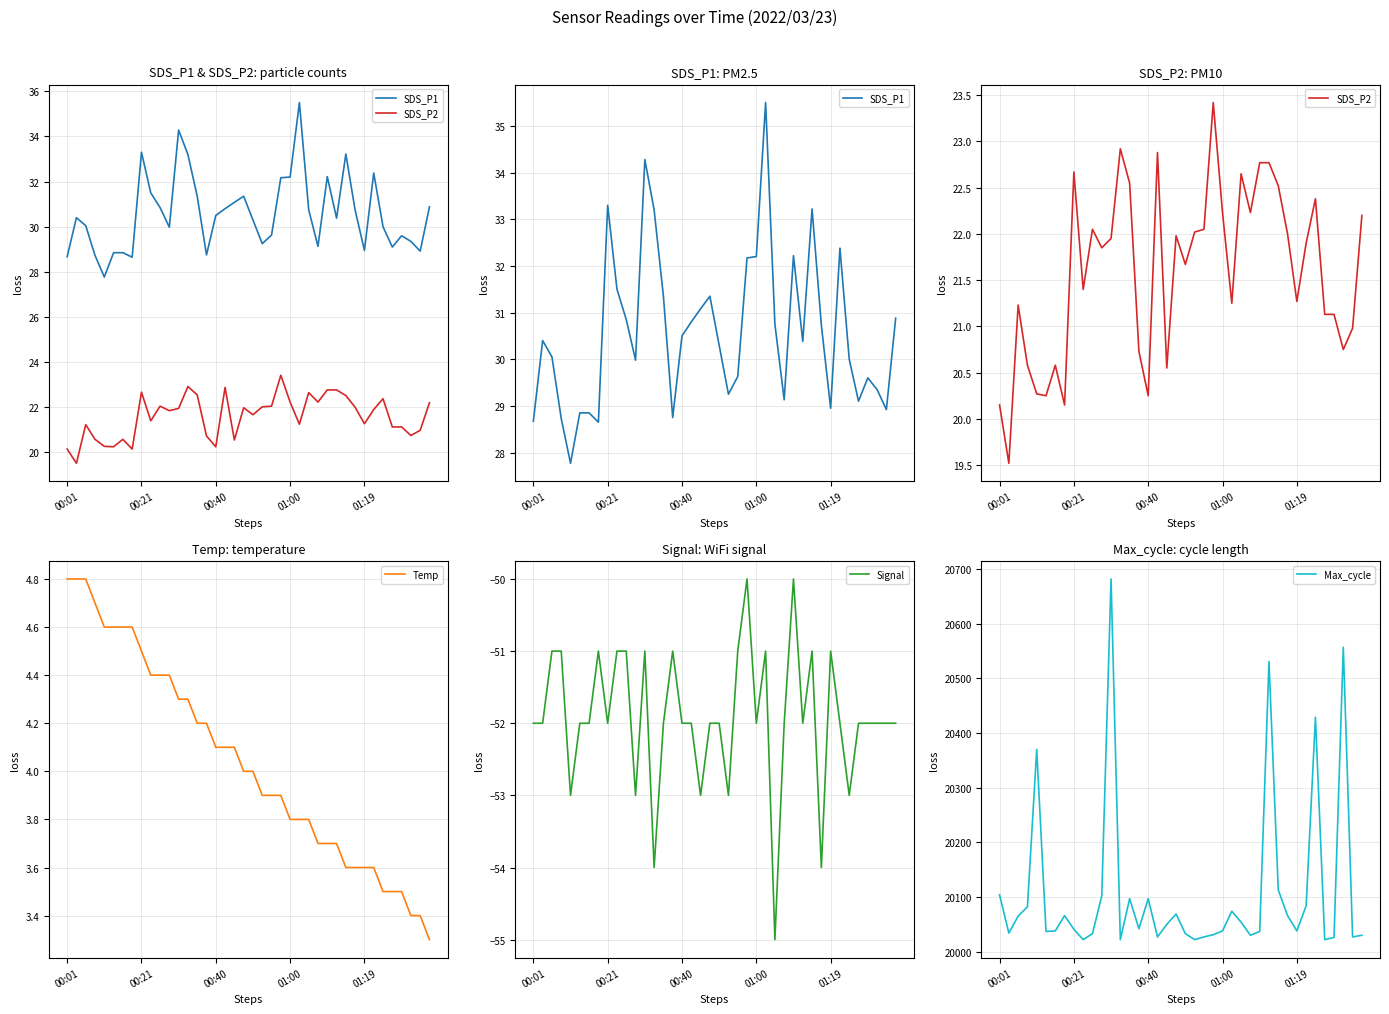

What is the lowest value of the Temp series?

3.3